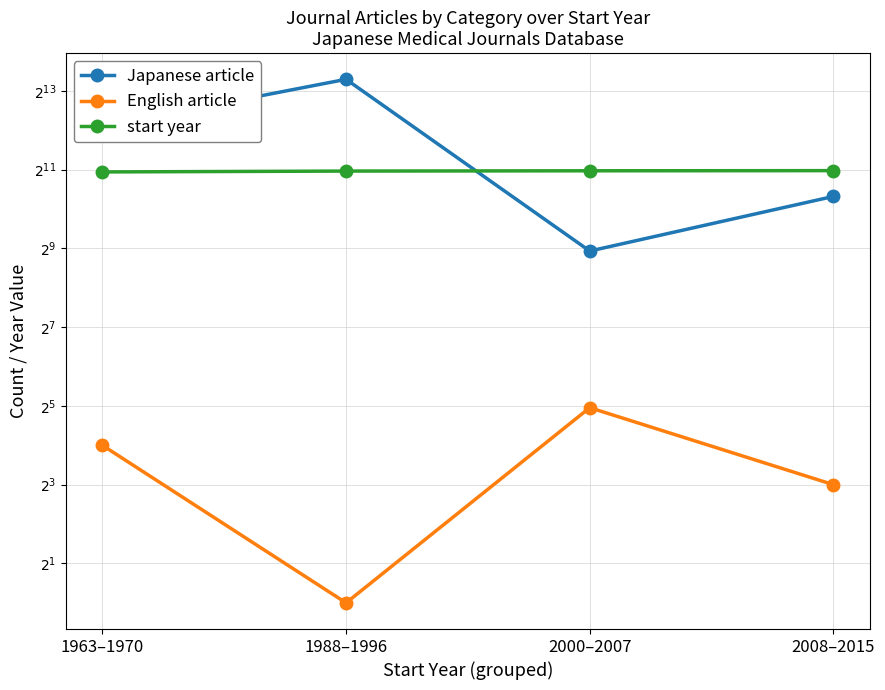

Where is start year nearest to the value 1985?

1988–1996